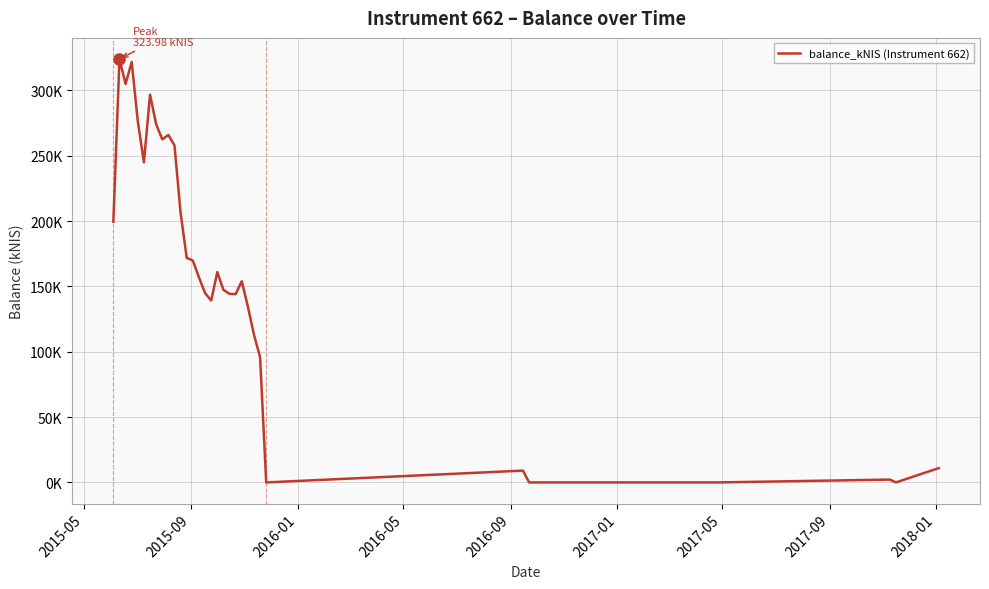

Is this an area chart (filled region under the line)?

No